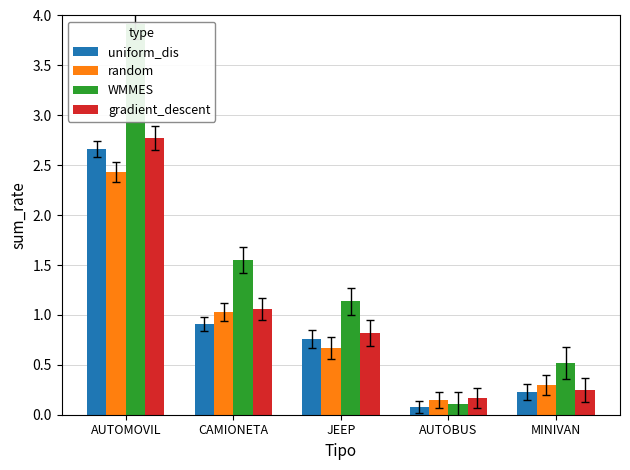

What is the value of the uniform_dis bar at the 1st from the left?

2.7